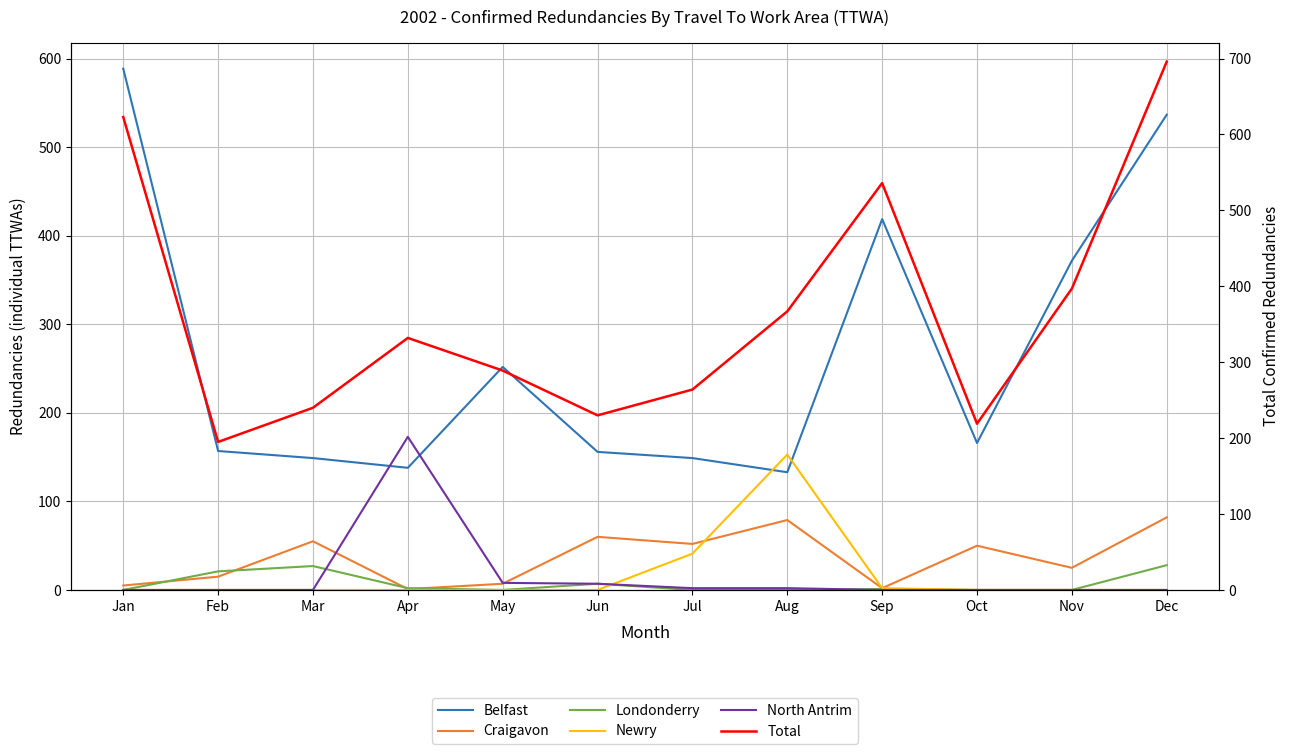

Which series changed the most between Jun and Oct?

Total